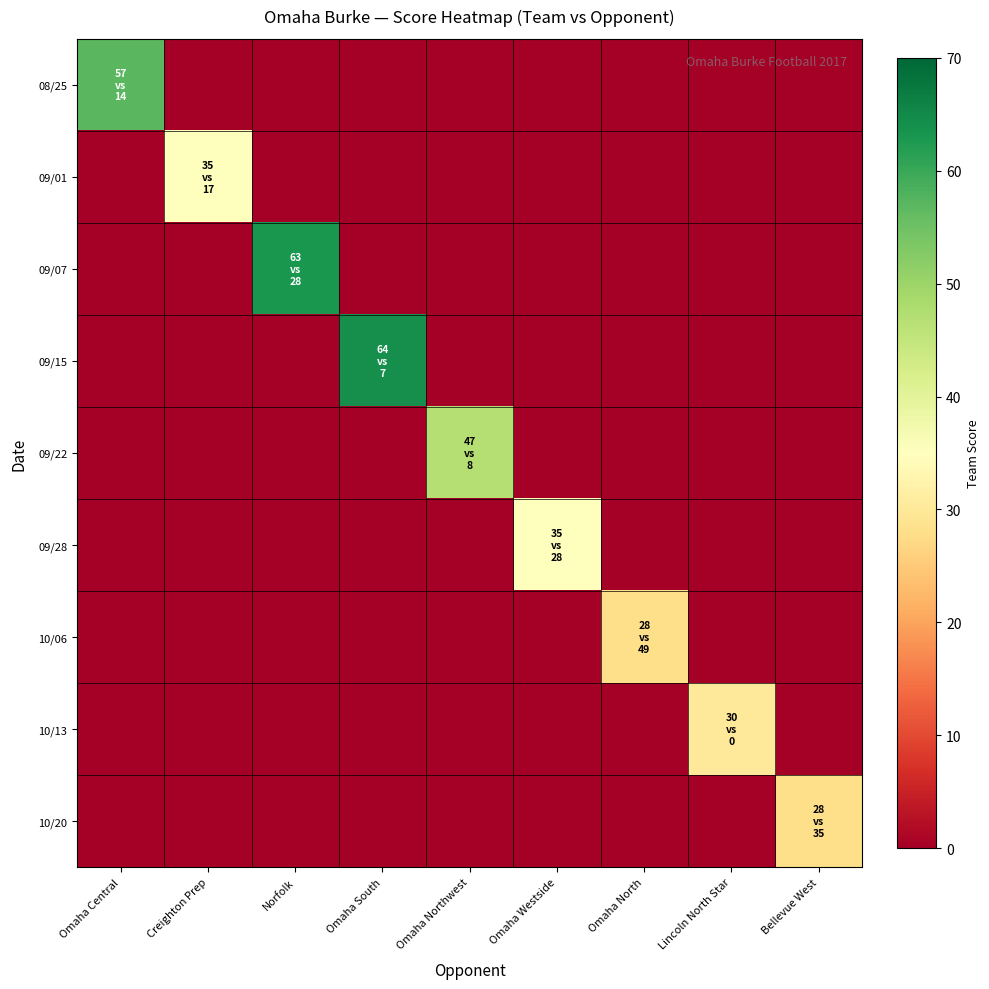

What is the total value across all series at Omaha South?

64